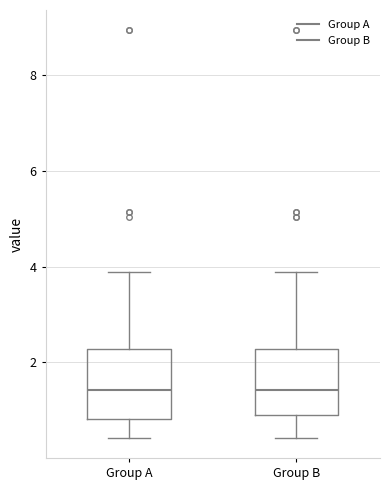

Where is the upper edge of the box for Group B on the y-axis? The values are not printed on the chart, so give them approximately, as read against the axis.

2.2